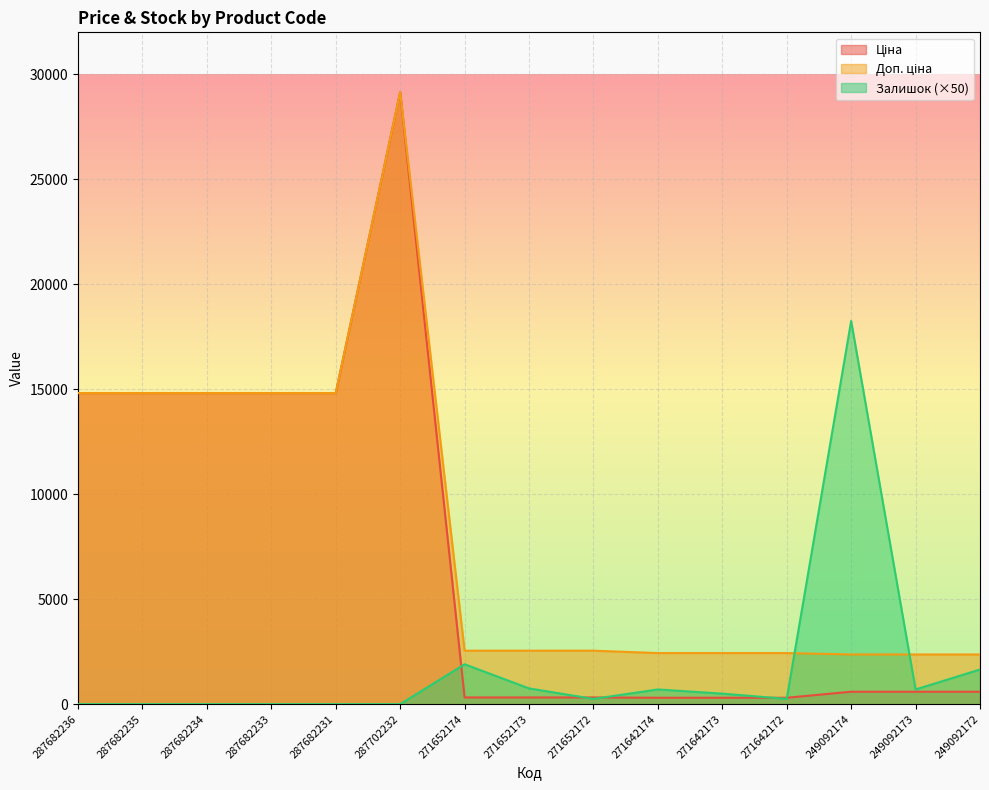

What is the label of the 11th point from the right?

287682231